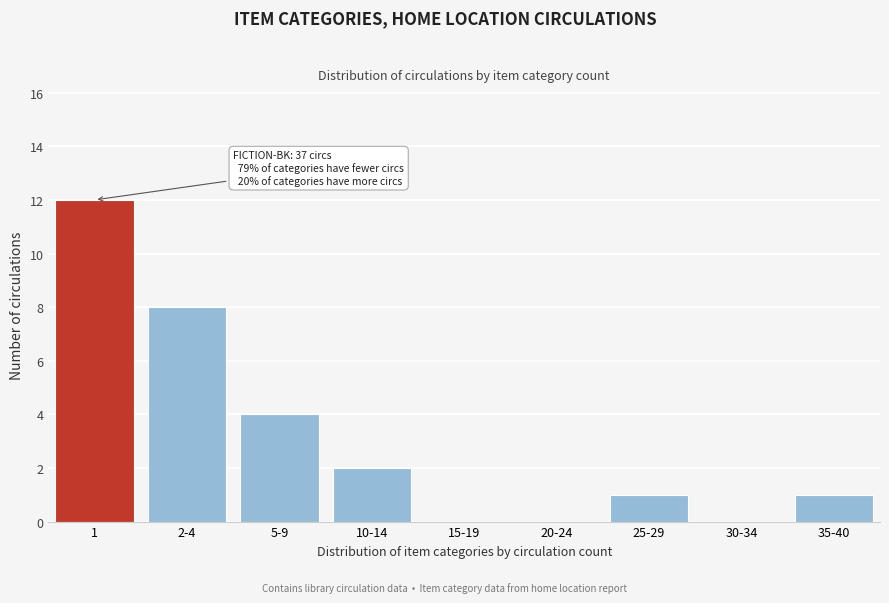

Reading left to right, list all the values displayed in this chart.

1=12	2-4=8	5-9=4	10-14=2	15-19=0	20-24=0	25-29=1	30-34=0	35-40=1